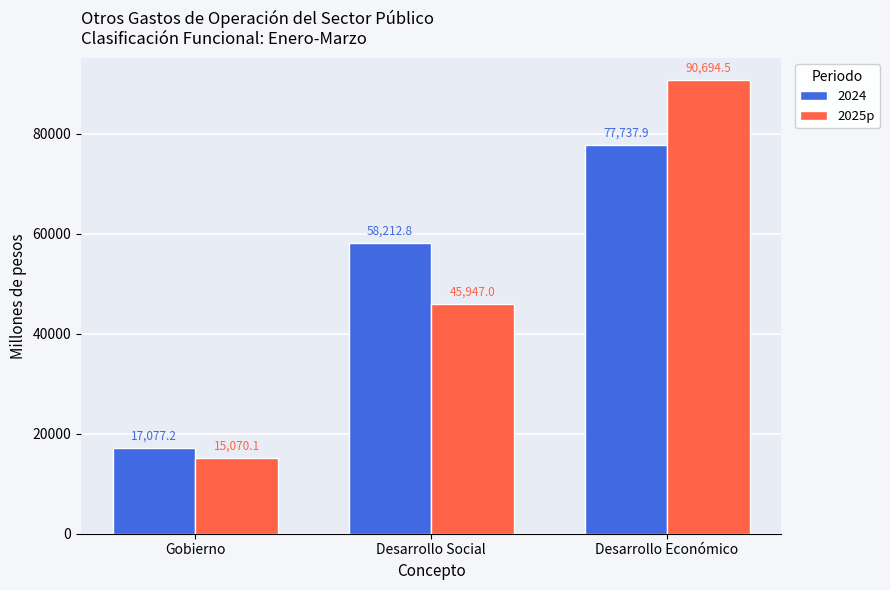

Reading right to left, transcribe all the data shown in this chart.

2024: 77737.9	58212.8	17077.2
2025p: 90694.5	45947.0	15070.1